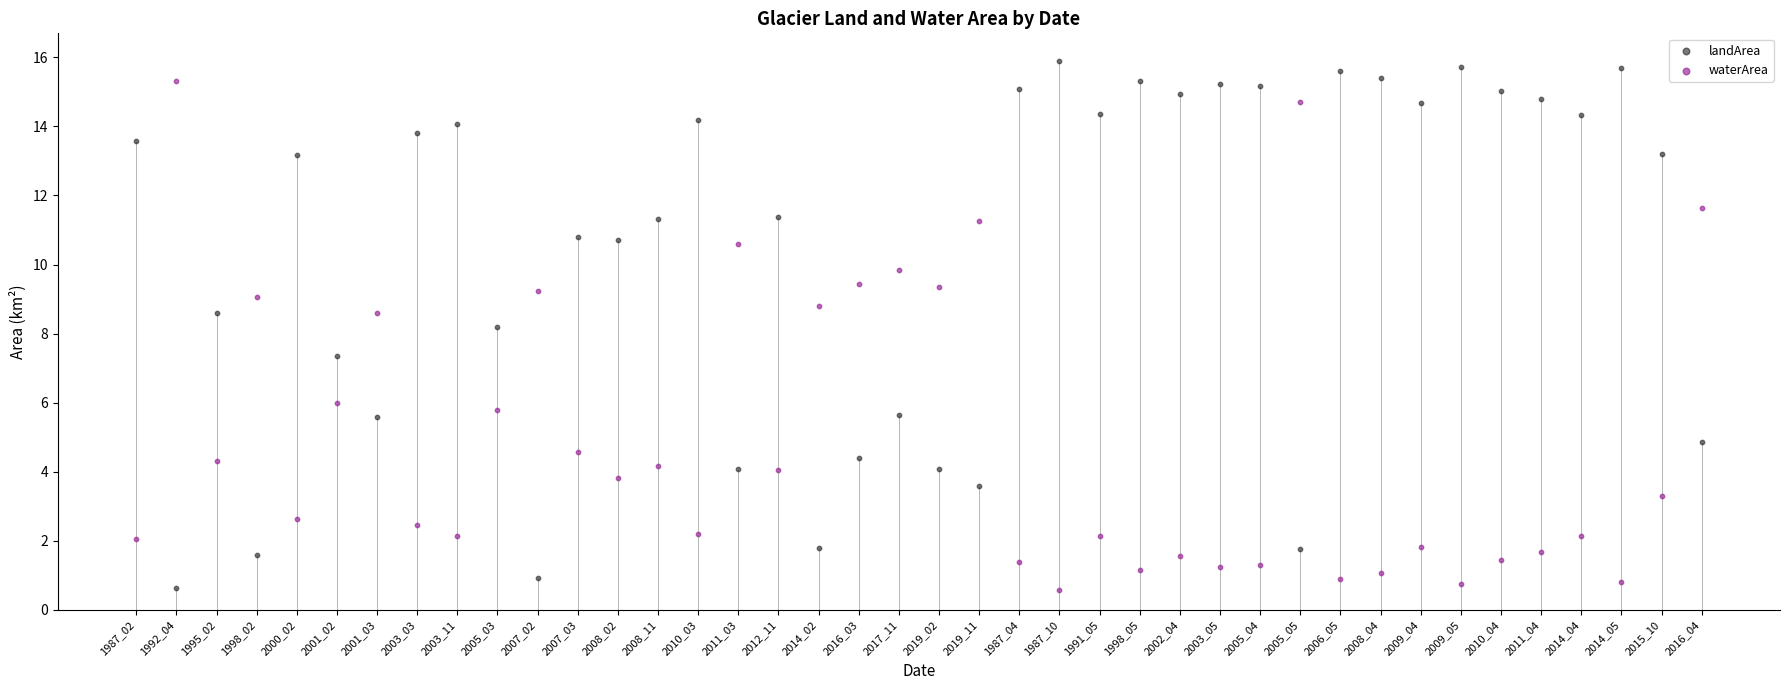

What is the X range (max minus min) for the scatter plot?

39.0